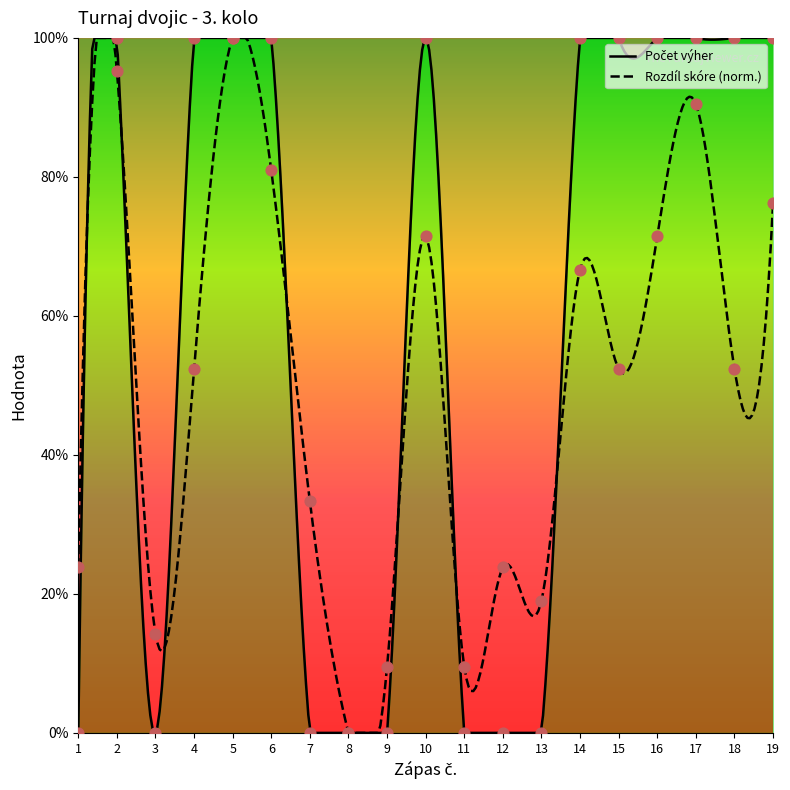

Which series reaches the minimum Y coordinate?

Počet výher